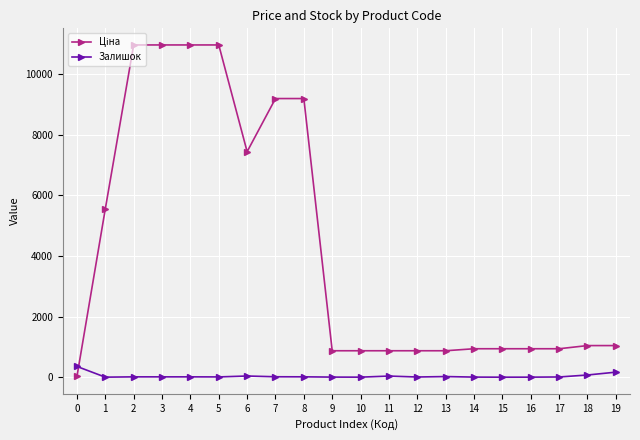

What is the difference between the Залишок values at 11 and 9?

34.0